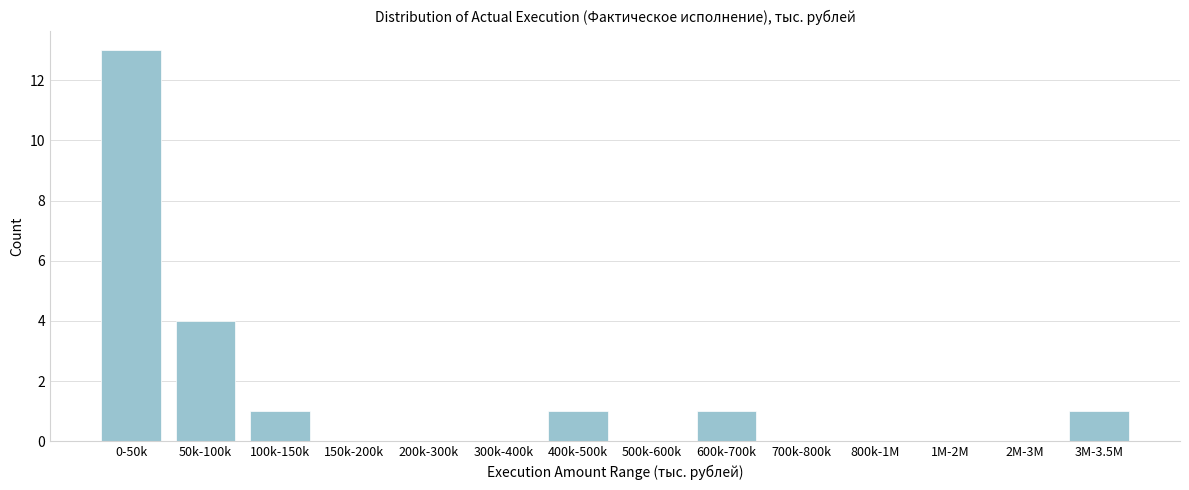

Reading left to right, what are all the values shown in this chart?

0-50k=13	50k-100k=4	100k-150k=1	150k-200k=0	200k-300k=0	300k-400k=0	400k-500k=1	500k-600k=0	600k-700k=1	700k-800k=0	800k-1M=0	1M-2M=0	2M-3M=0	3M-3.5M=1